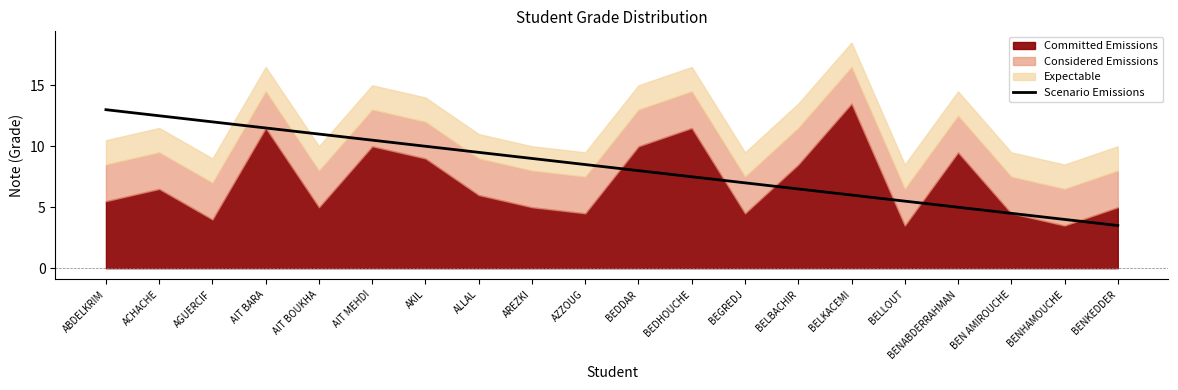

The Scenario Emissions series shows 16.3 at AKIL. True or false?

False